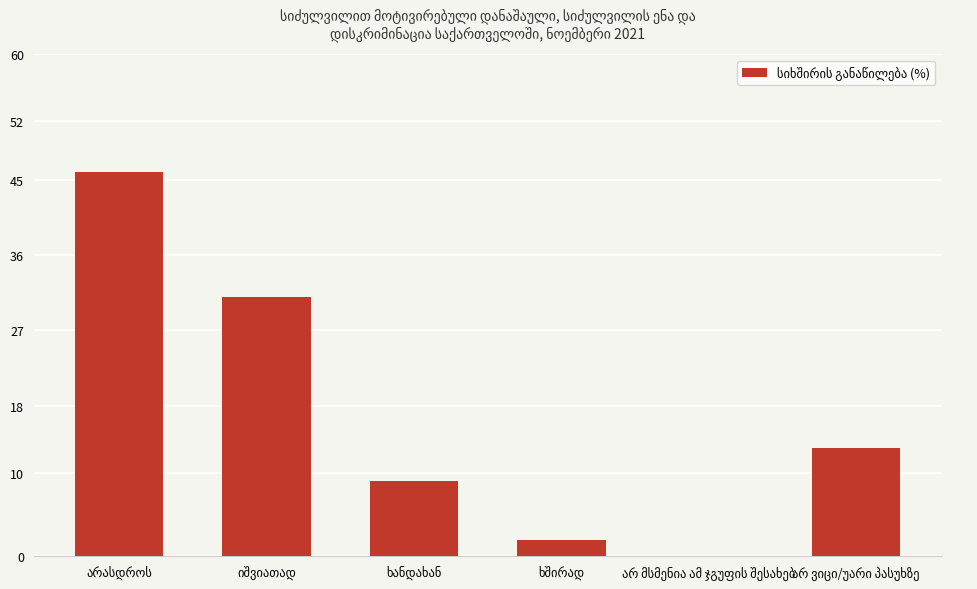

What is the greatest value displayed?

46